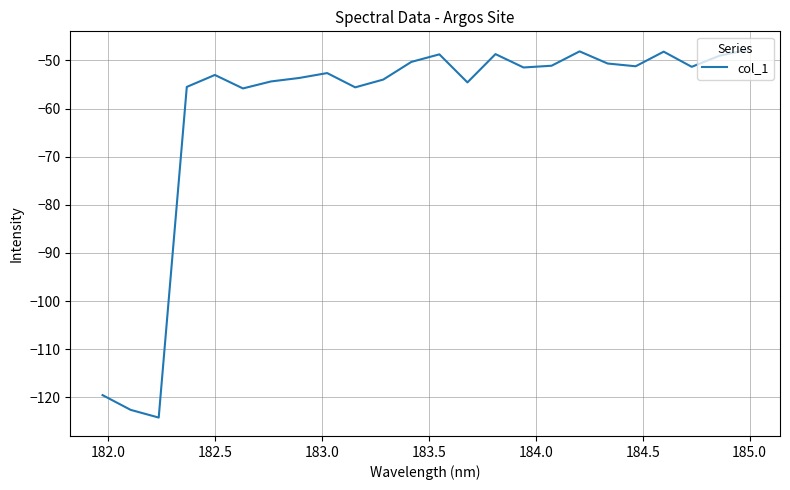

What is the maximum value shown in the chart?

-47.8